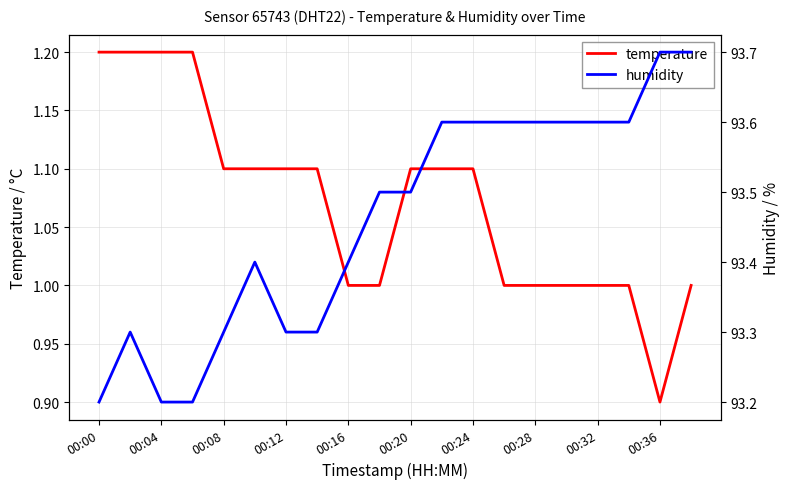

What is the smallest value displayed?

0.9